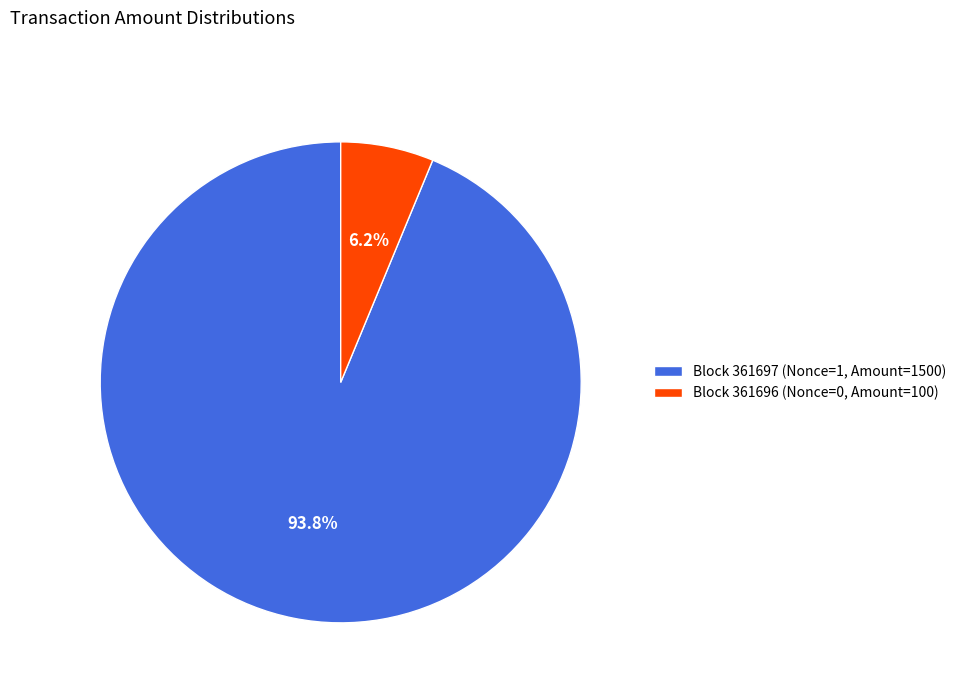

Rank the categories by value from lowest to highest.

Block 361696 (Nonce=0, Amount=100), Block 361697 (Nonce=1, Amount=1500)